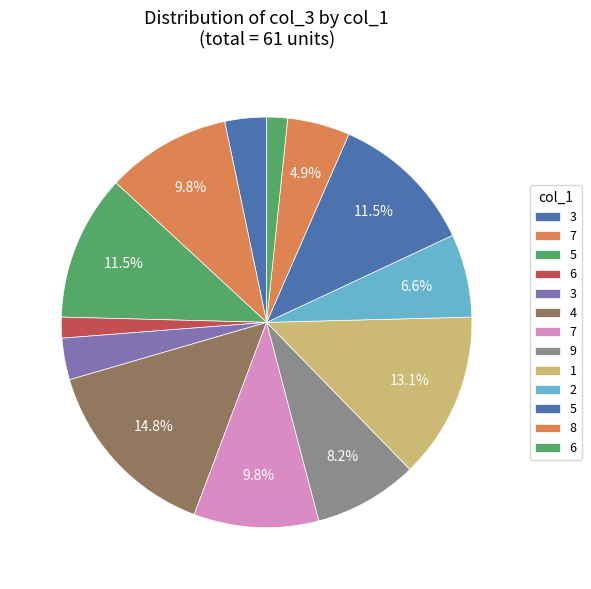

How many slices are in this pie chart?

13